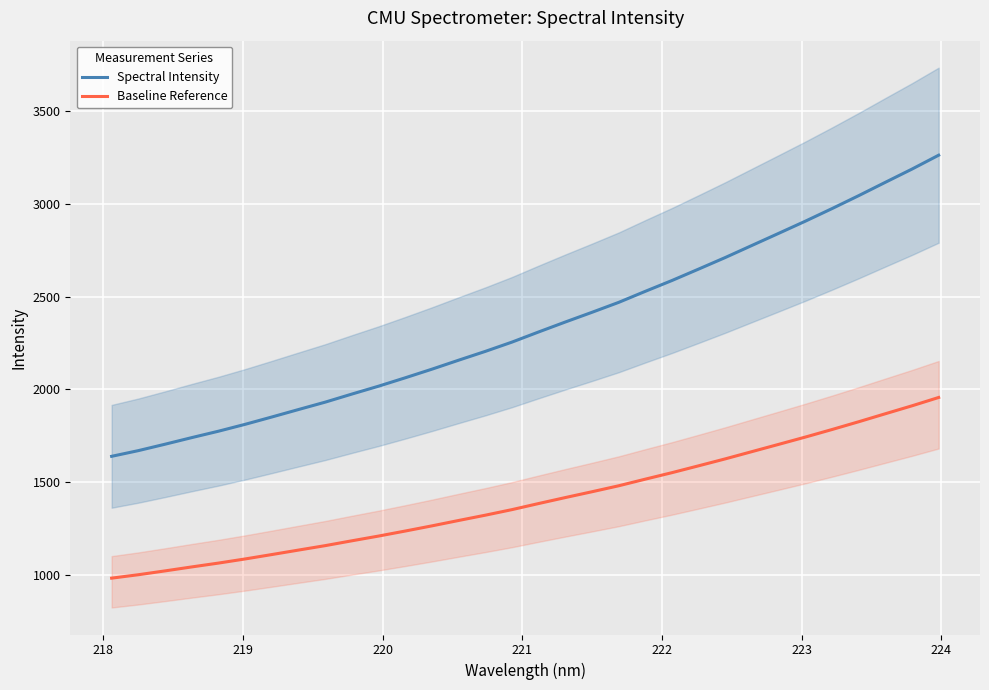

True or false: Baseline Reference and Spectral Intensity cross at least once.

False